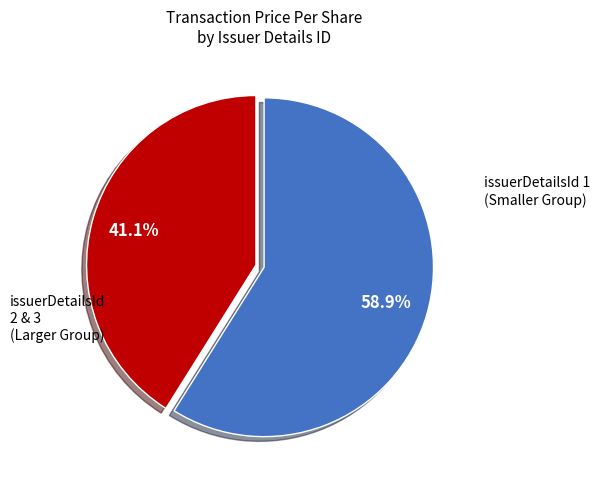

Count the number of slices in the pie.

2